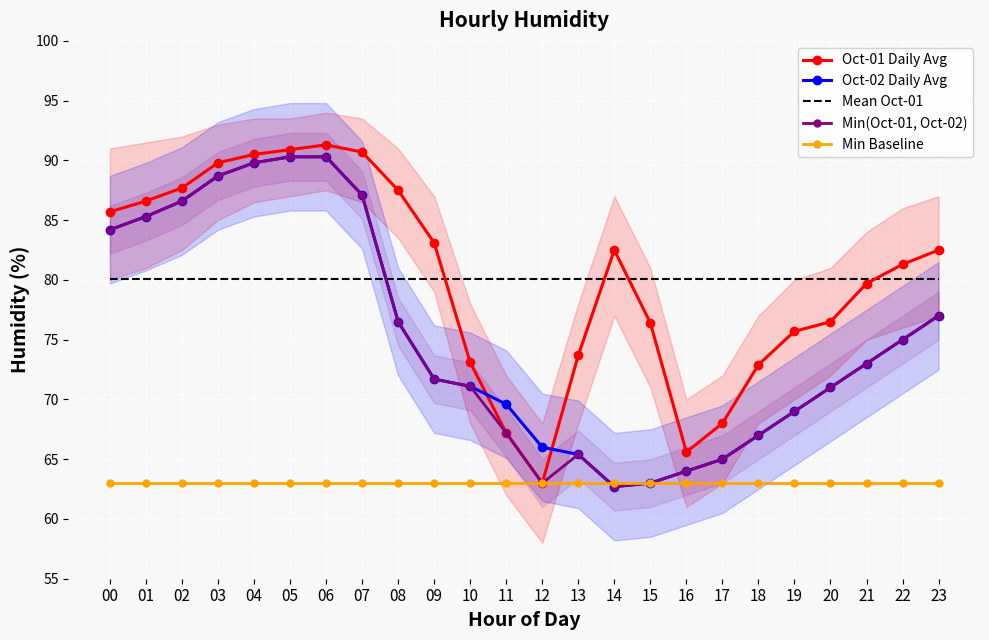

Rank the series by their maximum value, from highest to lowest.

Oct-01 Daily Avg, Oct-02 Daily Avg, Min(Oct-01, Oct-02), Mean Oct-01, Min Baseline